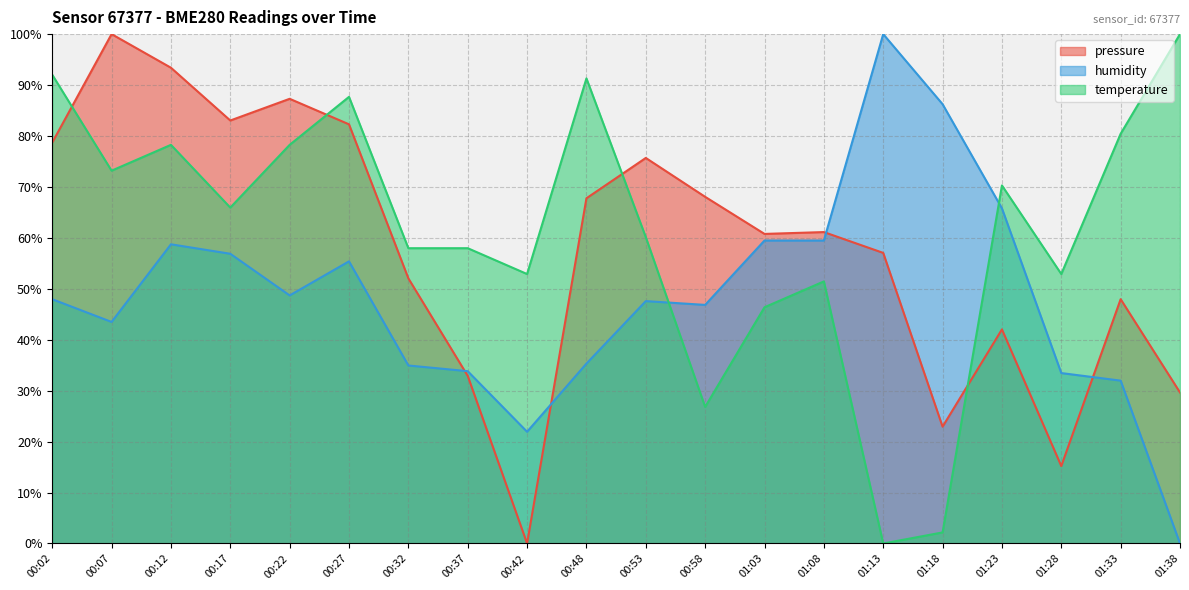

At which label does pressure first exceed 61?

00:02